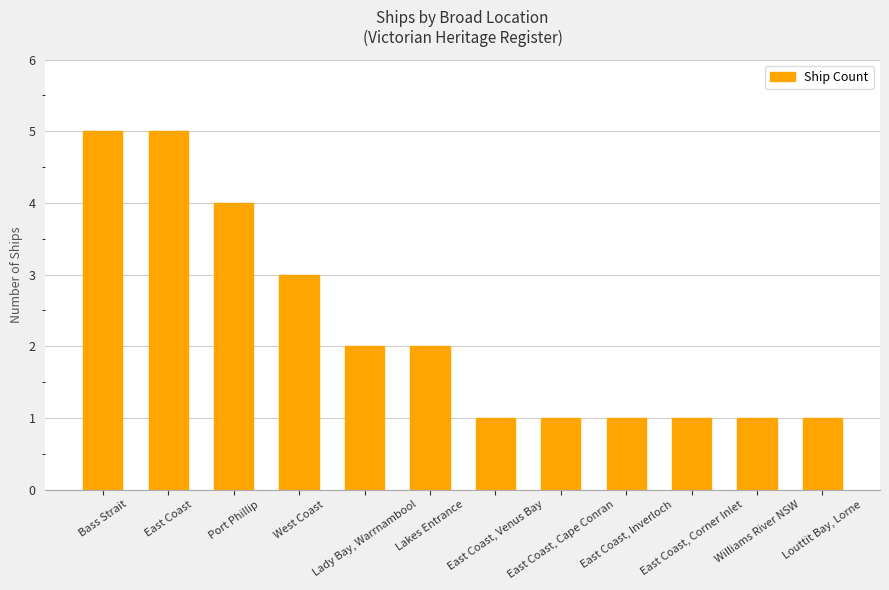

True or false: the data shows 1 at Bass Strait.

False